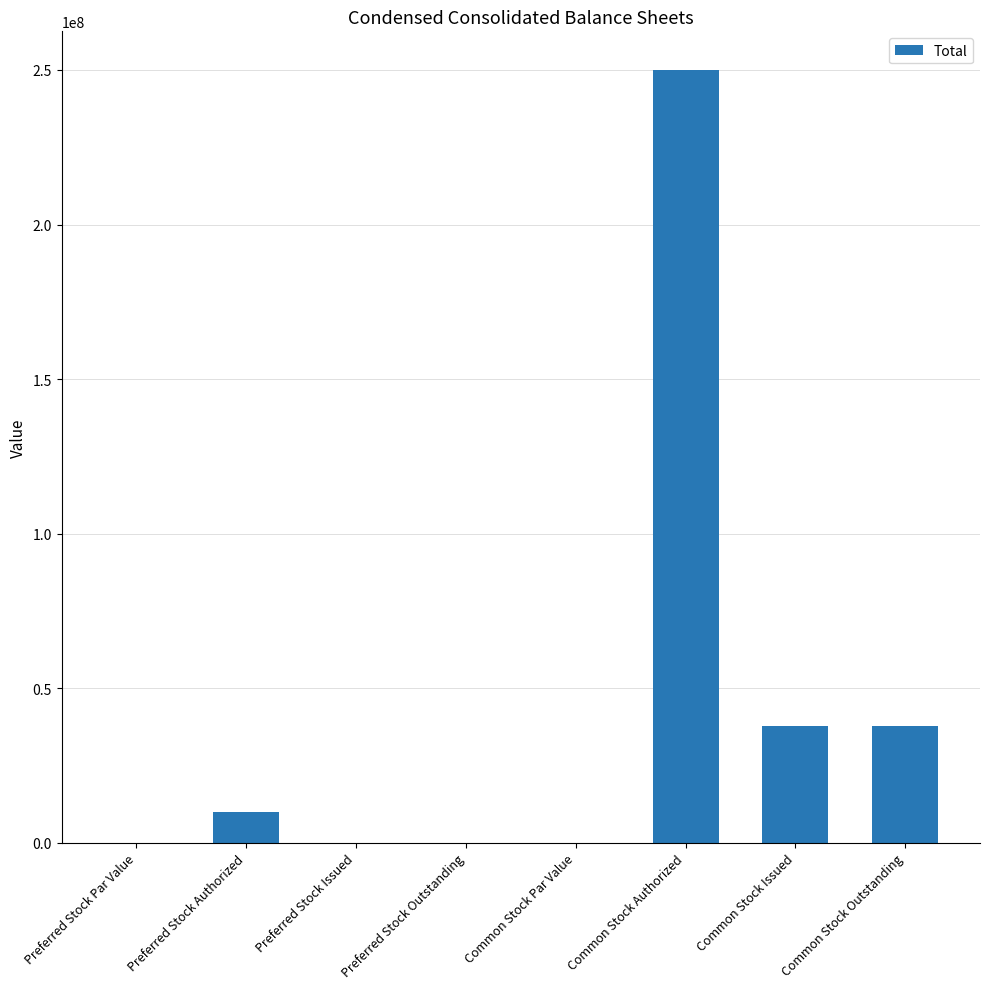

What is the greatest value displayed?

250000000.0